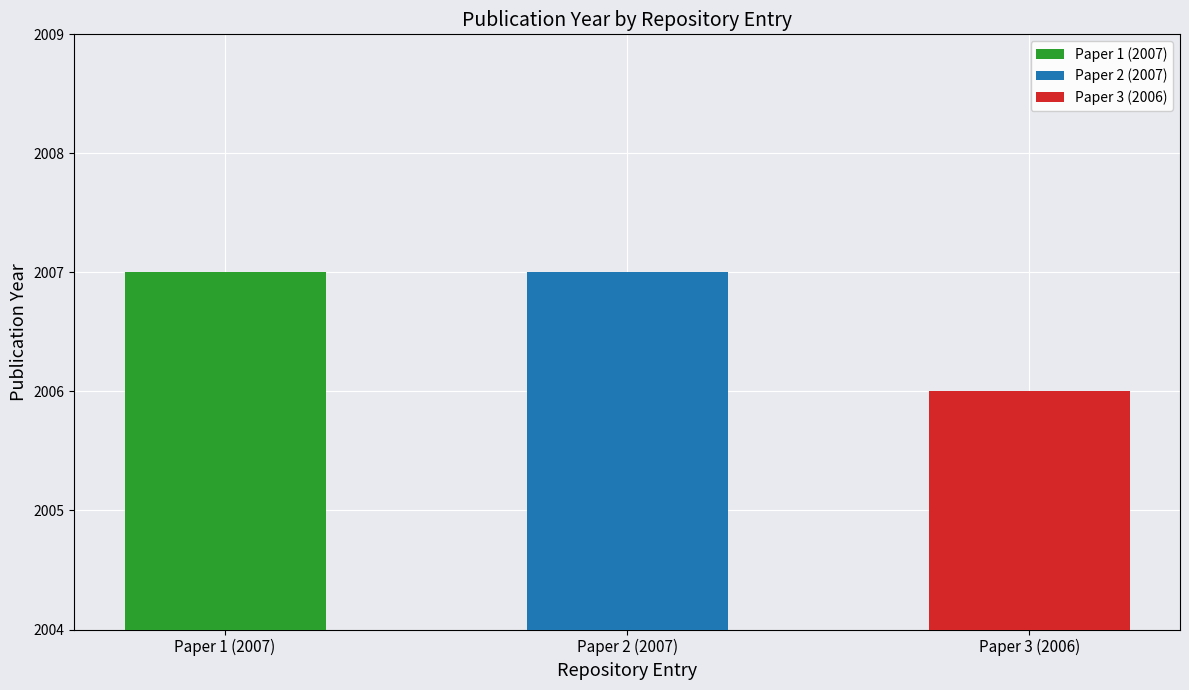

What is the value of the 2nd bar from the left?

2007